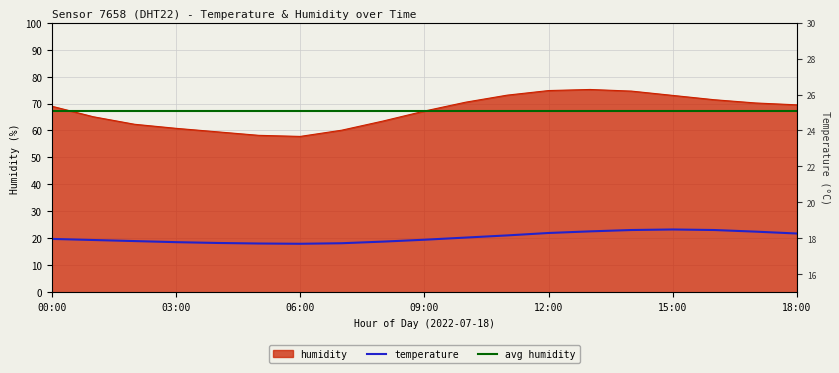

Rank the series by their average value, from highest to lowest.

humidity, temperature